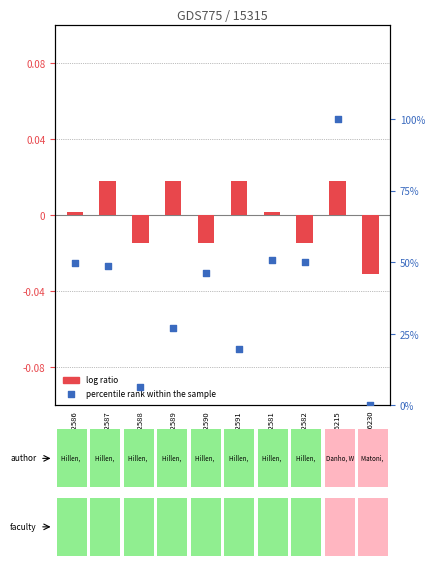

What are all the series names shown in the legend?

log ratio, percentile rank within the sample